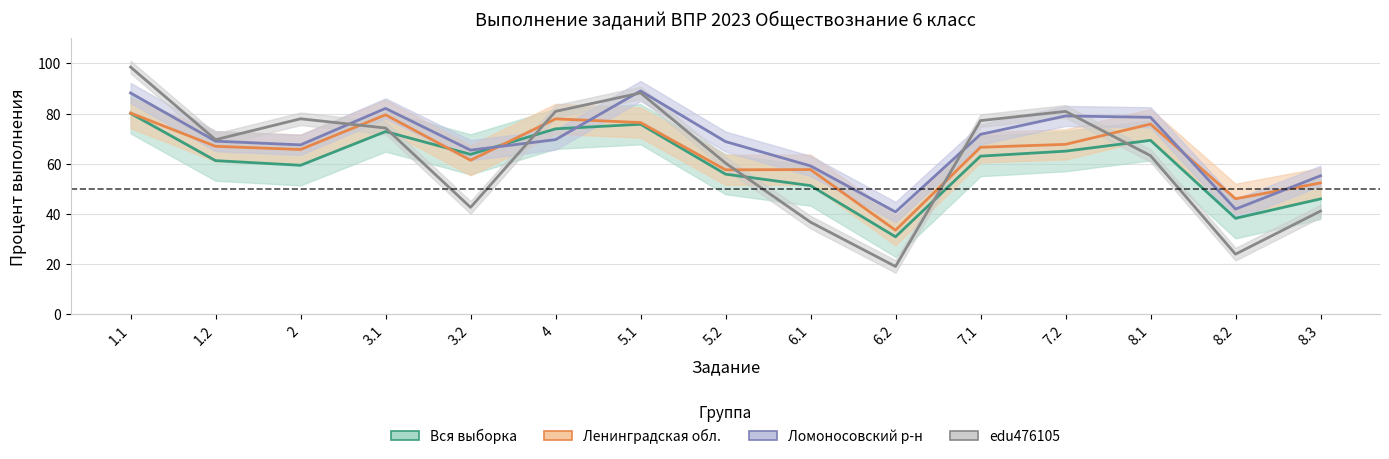

What are all the series names shown in the legend?

Вся выборка, Ленинградская обл., Ломоносовский р-н, edu476105